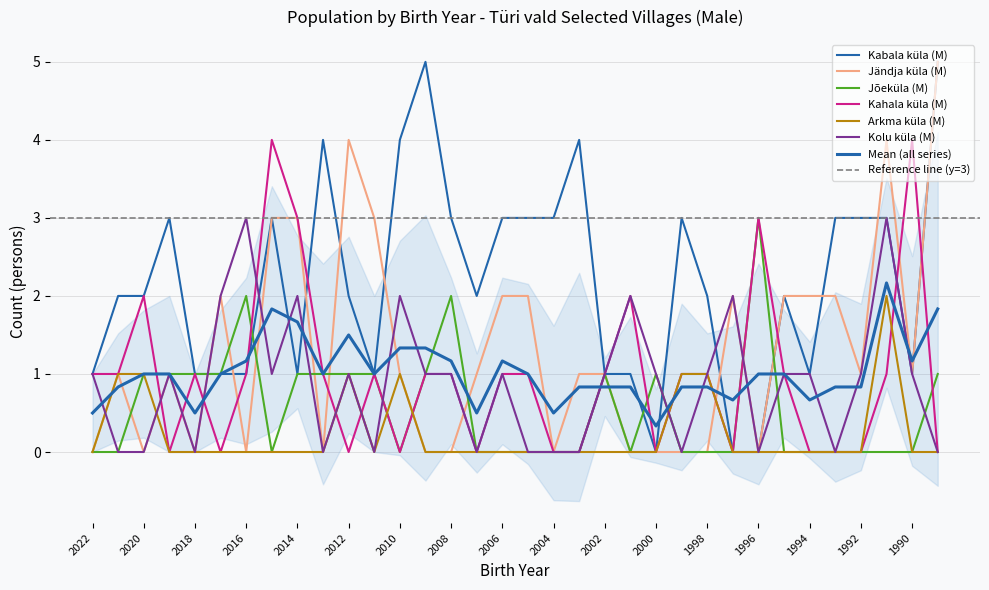

Reading right to left, list all the values displayed in this chart.

Kabala küla (M): 1989=5	1990=1	1991=3	1992=3	1993=3	1994=1	1995=2	1996=0	1997=0	1998=2	1999=3	2000=0	2001=1	2002=1	2003=4	2004=3	2005=3	2006=3	2007=2	2008=3	2009=5	2010=4	2011=1	2012=2	2013=4	2014=1	2015=3	2016=1	2017=1	2018=1	2019=3	2020=2	2021=2	2022=1
Jändja küla (M): 1989=5	1990=1	1991=4	1992=1	1993=2	1994=2	1995=2	1996=0	1997=2	1998=0	1999=0	2000=0	2001=0	2002=1	2003=1	2004=0	2005=2	2006=2	2007=1	2008=0	2009=0	2010=1	2011=3	2012=4	2013=0	2014=3	2015=3	2016=0	2017=2	2018=0	2019=1	2020=0	2021=1	2022=0
Jõeküla (M): 1989=1	1990=0	1991=0	1992=0	1993=0	1994=0	1995=0	1996=3	1997=0	1998=0	1999=0	2000=1	2001=0	2002=1	2003=0	2004=0	2005=0	2006=0	2007=0	2008=2	2009=1	2010=0	2011=1	2012=1	2013=1	2014=1	2015=0	2016=2	2017=1	2018=1	2019=1	2020=1	2021=0	2022=0
Kahala küla (M): 1989=0	1990=4	1991=1	1992=0	1993=0	1994=0	1995=1	1996=3	1997=0	1998=1	1999=1	2000=0	2001=2	2002=1	2003=0	2004=0	2005=1	2006=1	2007=0	2008=1	2009=1	2010=0	2011=1	2012=0	2013=1	2014=3	2015=4	2016=1	2017=0	2018=1	2019=0	2020=2	2021=1	2022=1
Arkma küla (M): 1989=0	1990=0	1991=2	1992=0	1993=0	1994=0	1995=0	1996=0	1997=0	1998=1	1999=1	2000=0	2001=0	2002=0	2003=0	2004=0	2005=0	2006=0	2007=0	2008=0	2009=0	2010=1	2011=0	2012=1	2013=0	2014=0	2015=0	2016=0	2017=0	2018=0	2019=0	2020=1	2021=1	2022=0
Kolu küla (M): 1989=0	1990=1	1991=3	1992=1	1993=0	1994=1	1995=1	1996=0	1997=2	1998=1	1999=0	2000=1	2001=2	2002=1	2003=0	2004=0	2005=0	2006=1	2007=0	2008=1	2009=1	2010=2	2011=0	2012=1	2013=0	2014=2	2015=1	2016=3	2017=2	2018=0	2019=1	2020=0	2021=0	2022=1